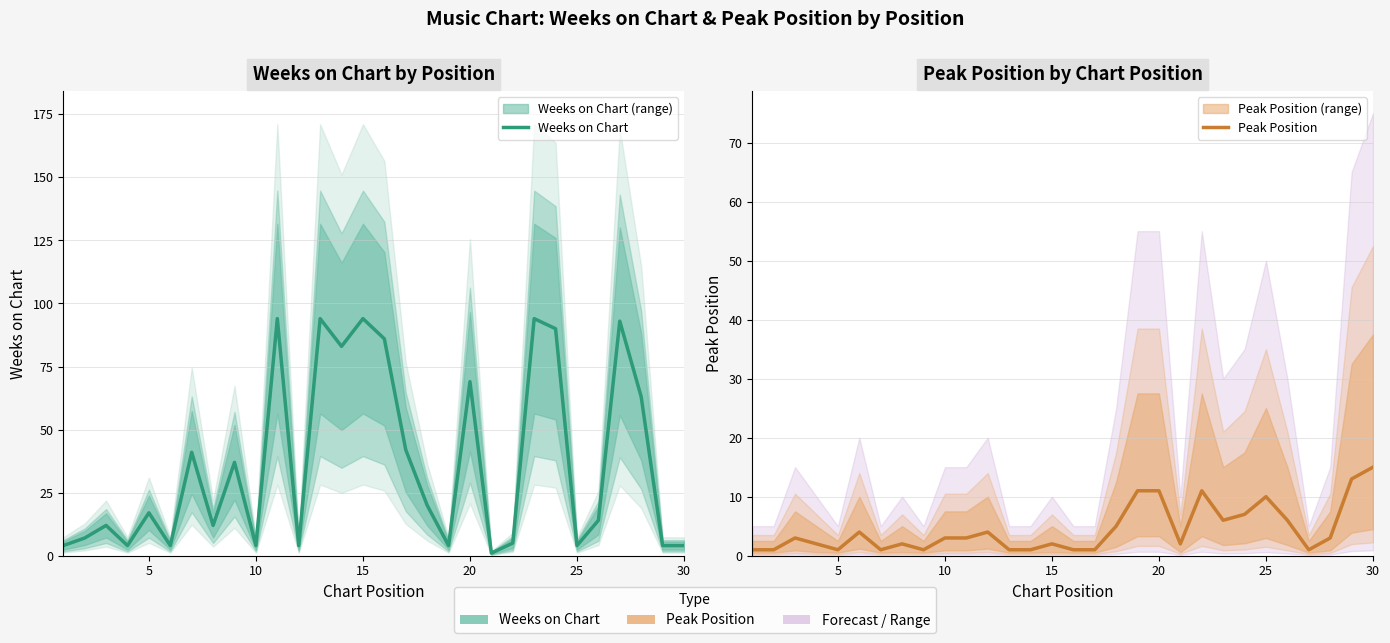

What is the average value of the Peak Position series?

4